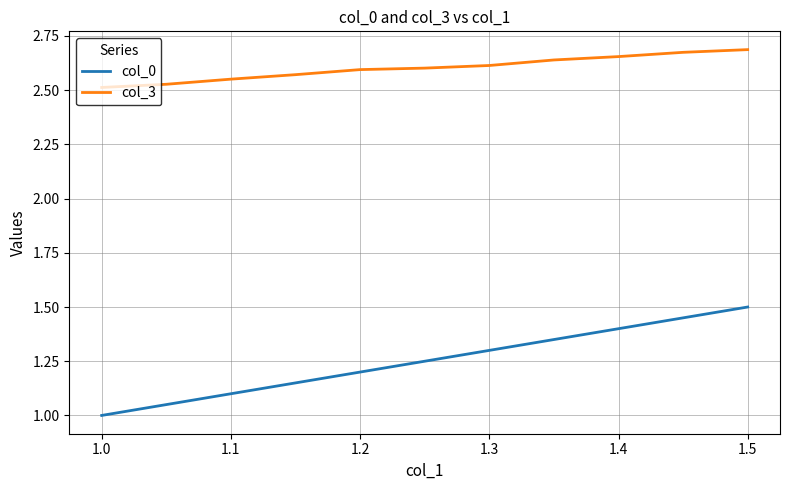

Rank the series by their average value, from lowest to highest.

col_0, col_3